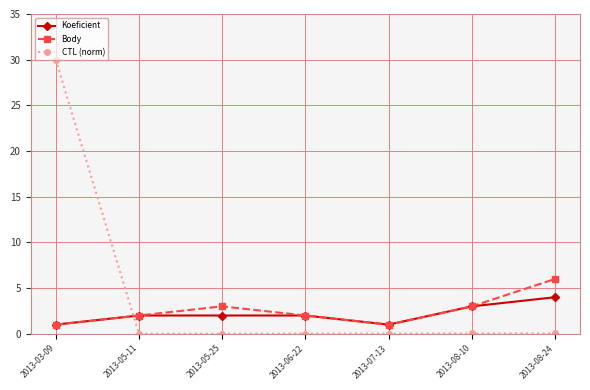

How many series are shown in this chart?

3